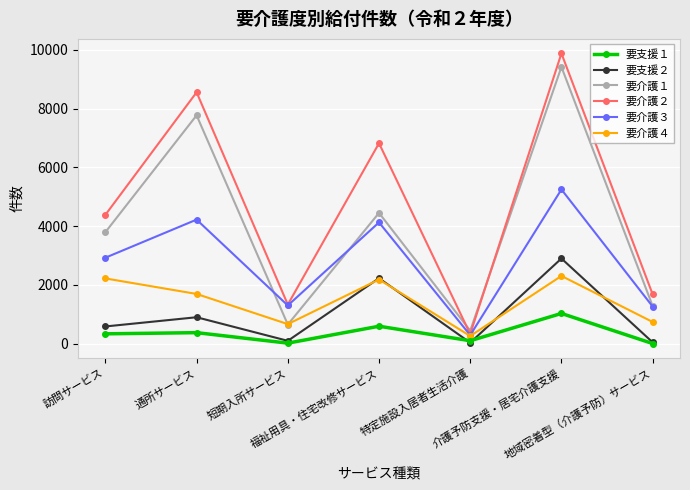

What is the value of the 要支援１ point at the 6th from the left?

1026